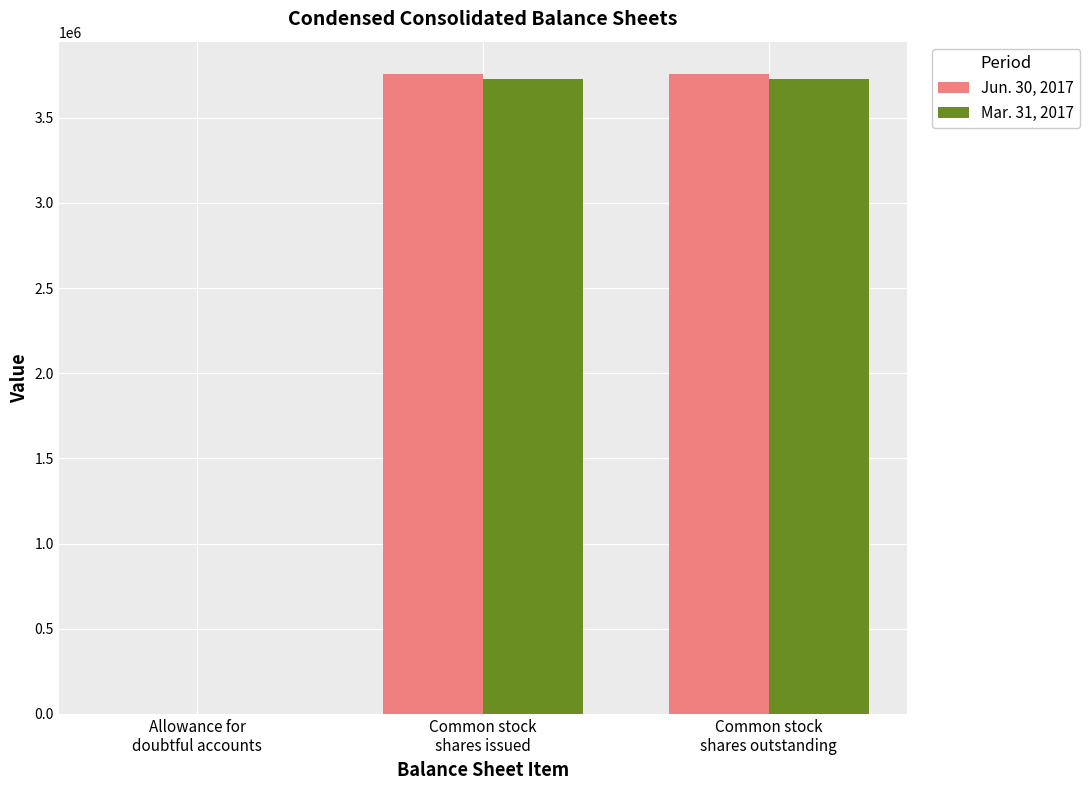

The value of Jun. 30, 2017 at Allowance for
doubtful accounts is 267. True or false?

True